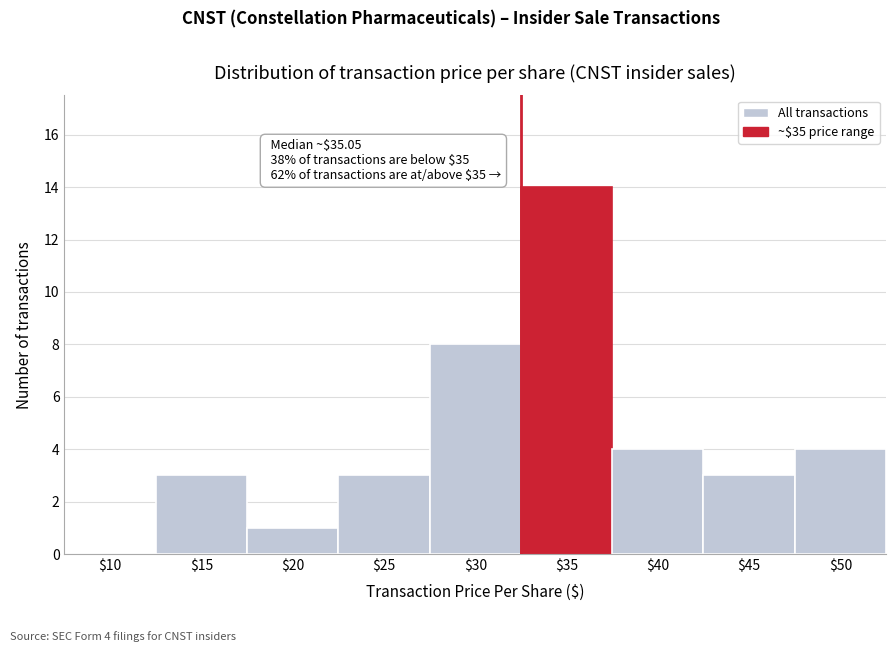

At which category does the chart reach its peak across all series?

$35